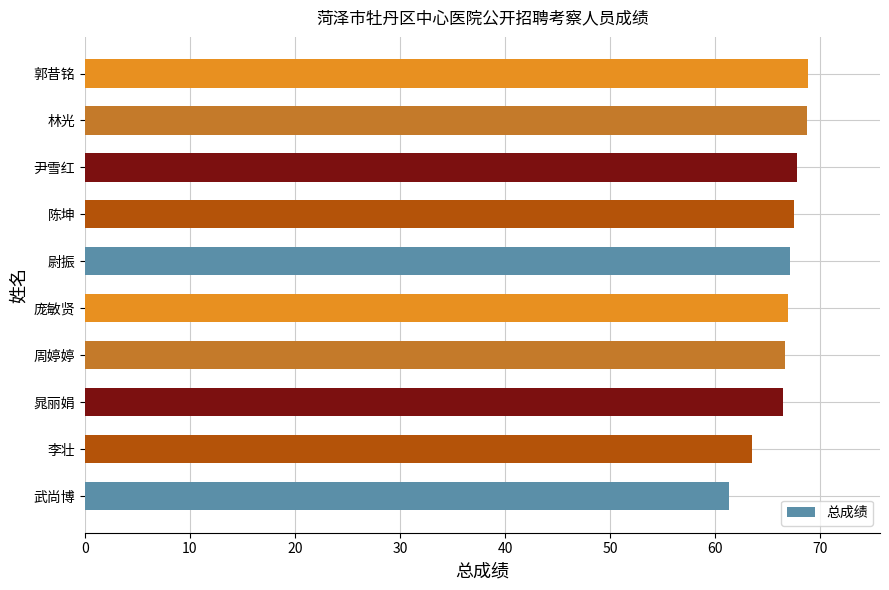

At which category does the chart reach its minimum across all series?

武尚博